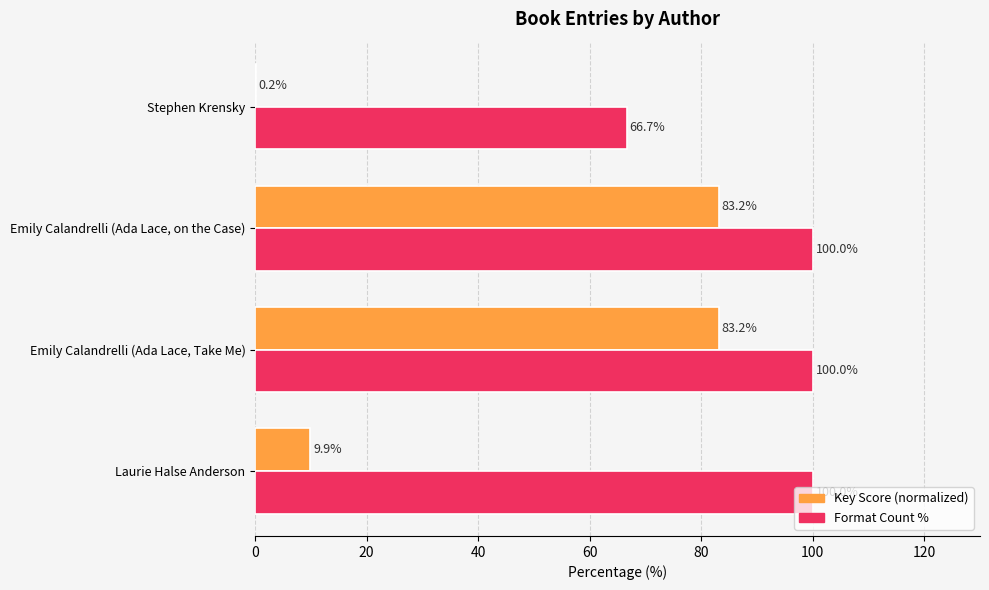

Is the value of Format Count % at Laurie Halse Anderson greater than the value of Key Score (normalized) at Laurie Halse Anderson?

Yes